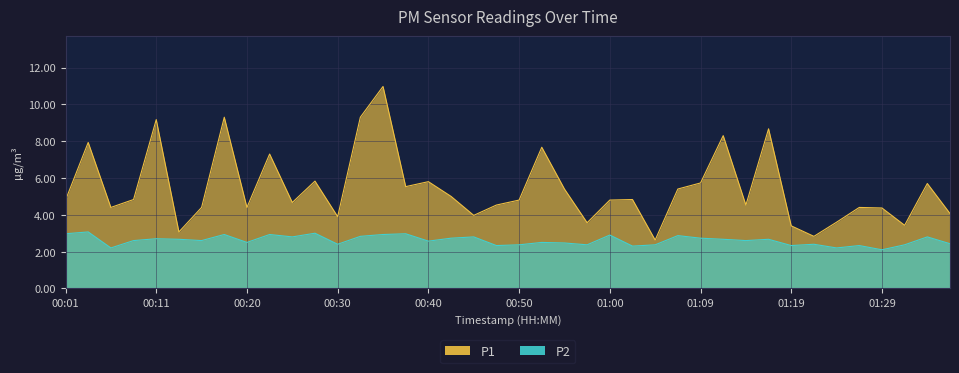

Is it true that P1 equals 5.7 at 00:35?

False